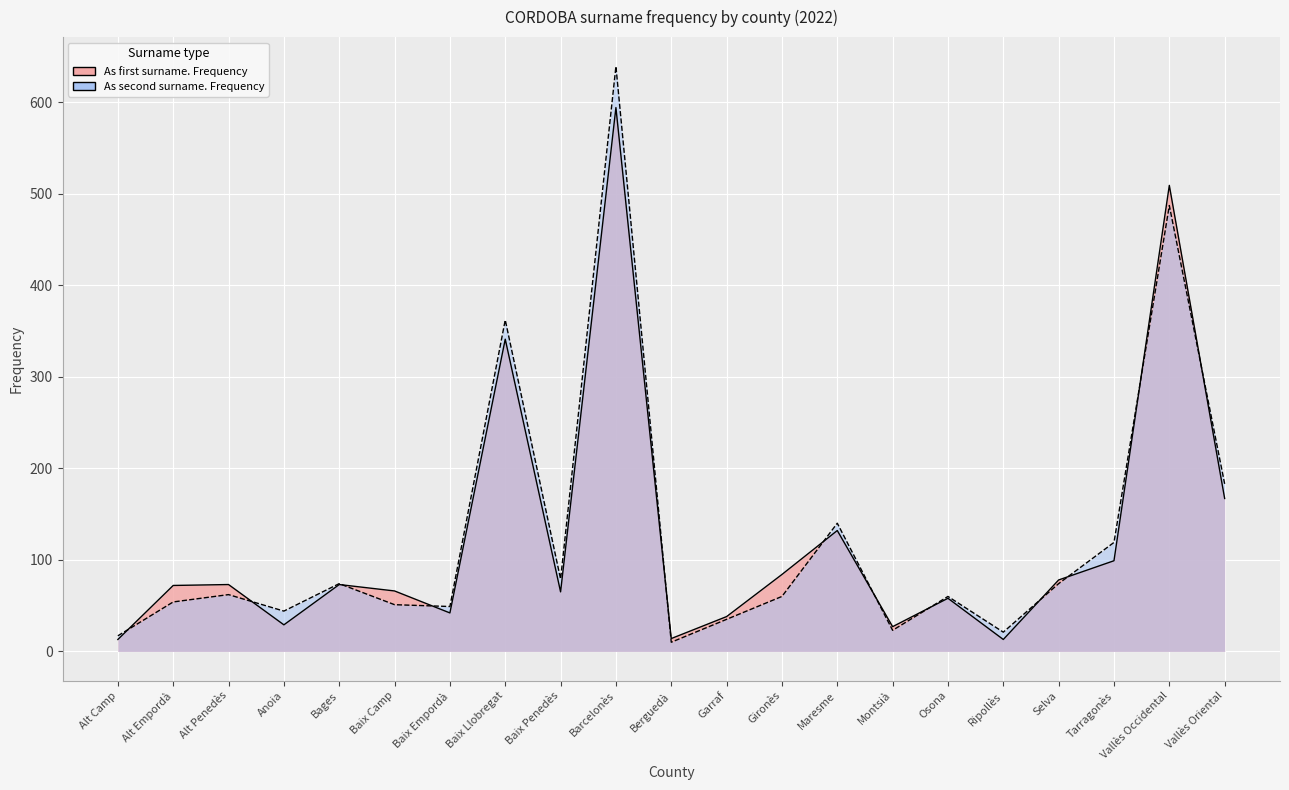

Which series has the largest total across all categories?

As second surname. Frequency